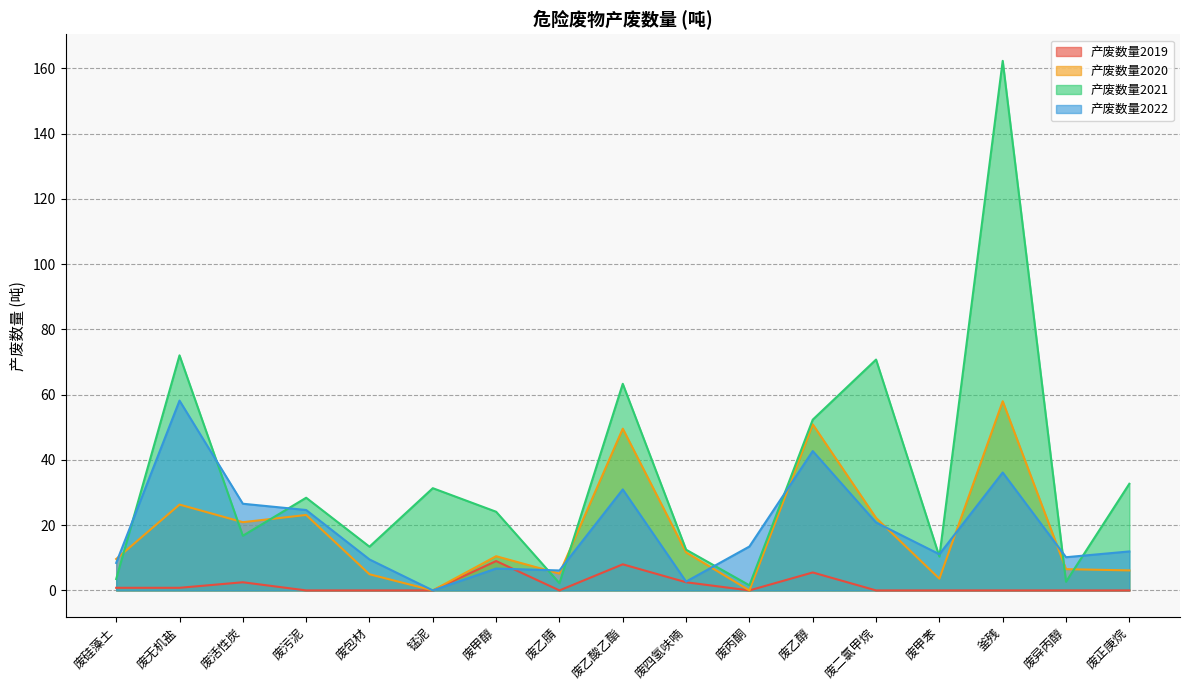

Between 废正庚烷 and 废活性炭, which is larger?

废活性炭